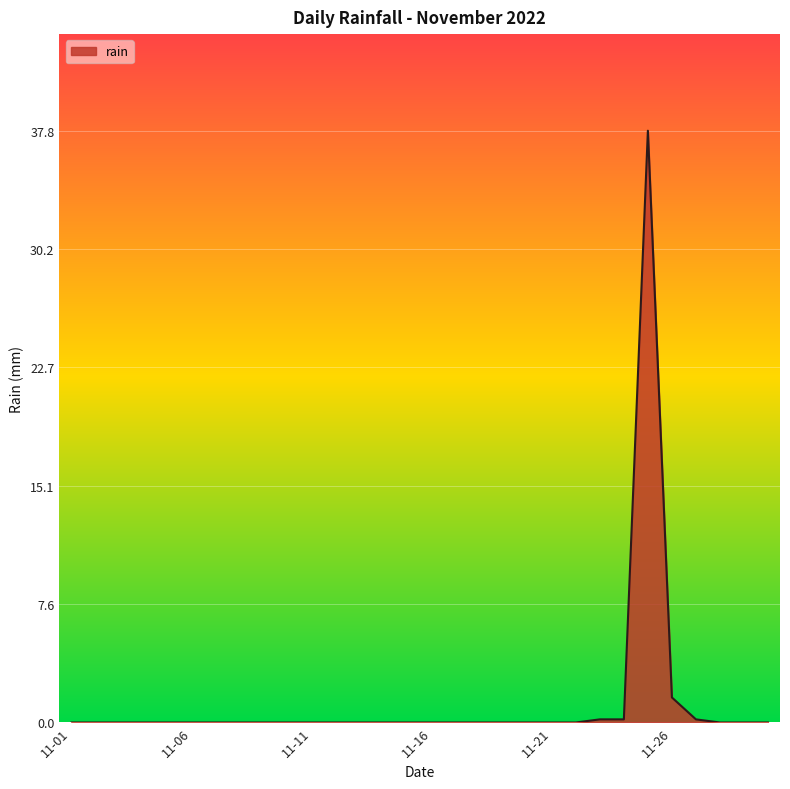

What is the difference between the maximum and minimum values?

37.8